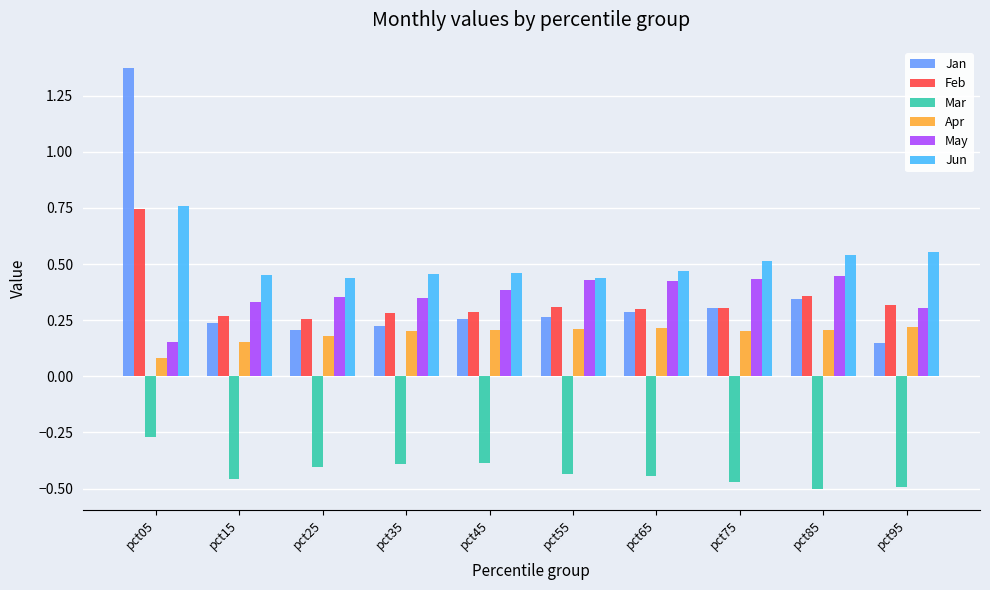

What is the sum of all Mar values?

-4.3